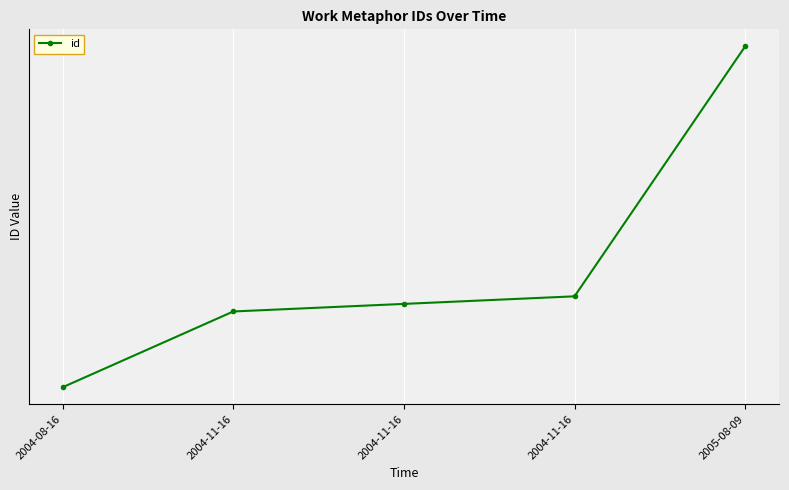

Does the chart display data point markers on the line(s)?

Yes